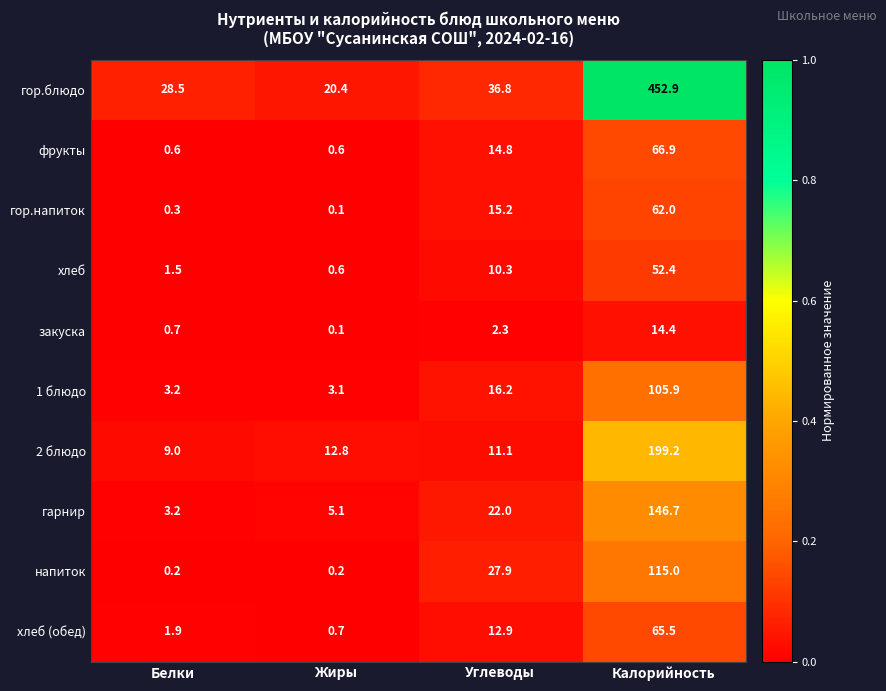

Where does the 2 блюдо series first go above 12?

Жиры